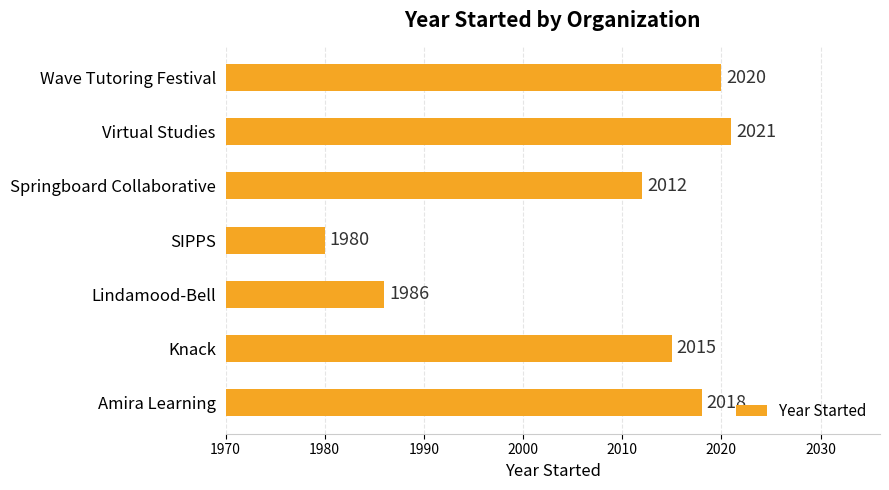

Between Amira Learning and Knack, which is larger?

Amira Learning